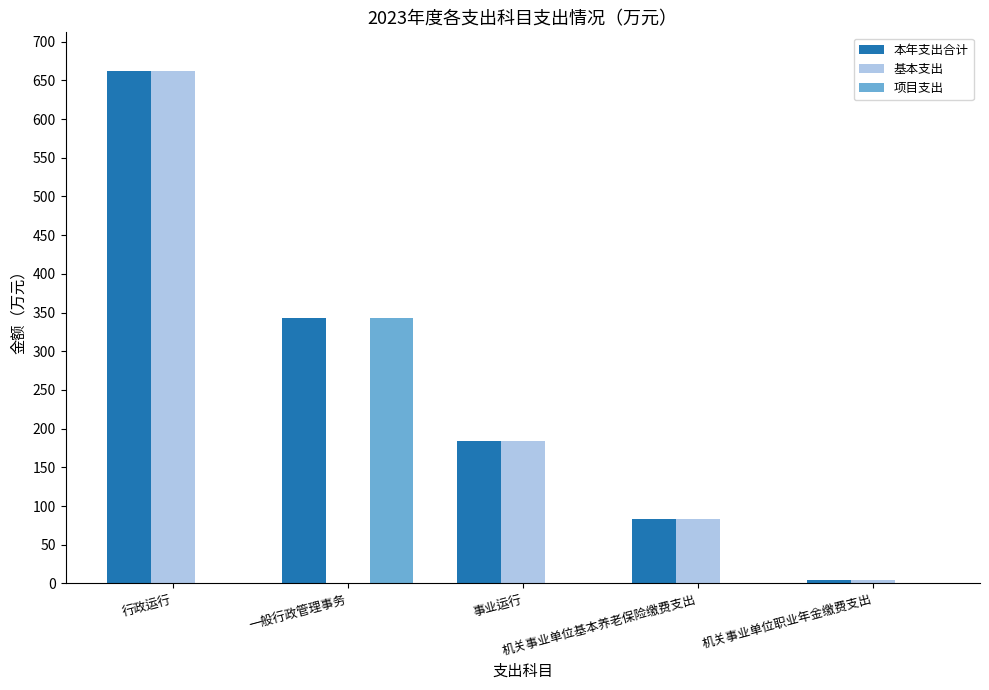

Which series has the largest total across all categories?

本年支出合计